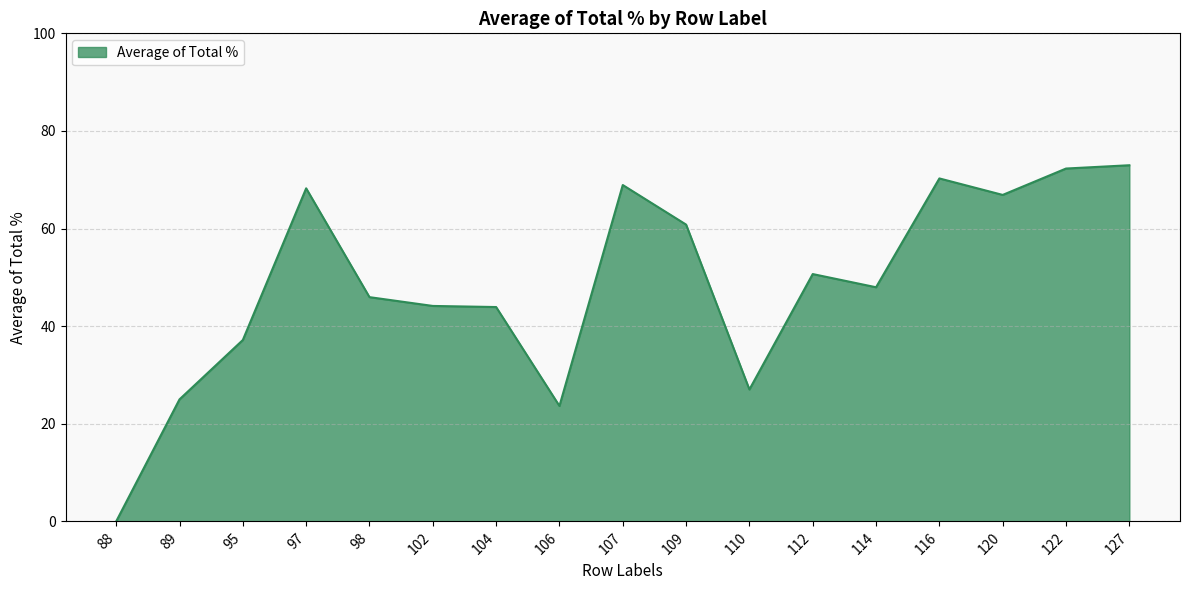

What is the difference between the second highest and minimum values?

72.3